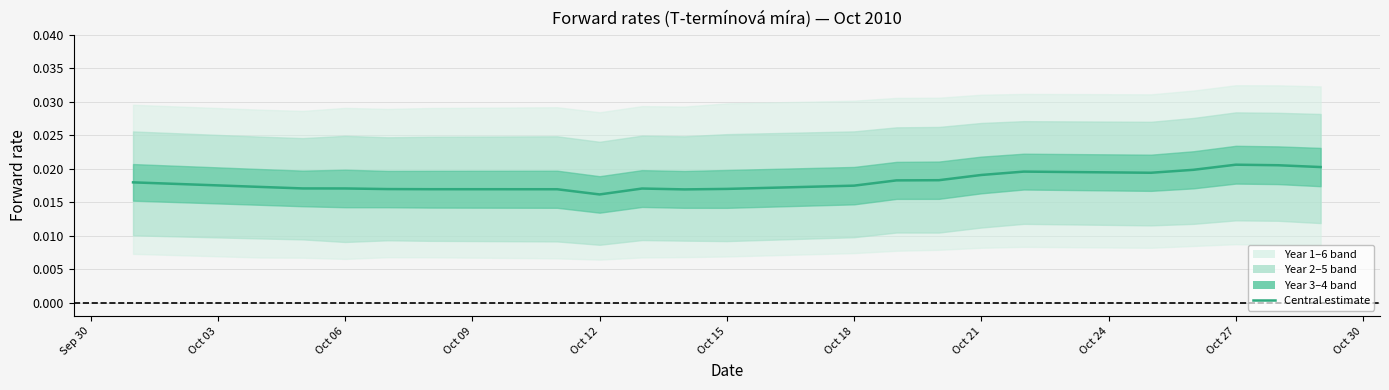

Is it true that the value at Oct 18 is 0.0?

True